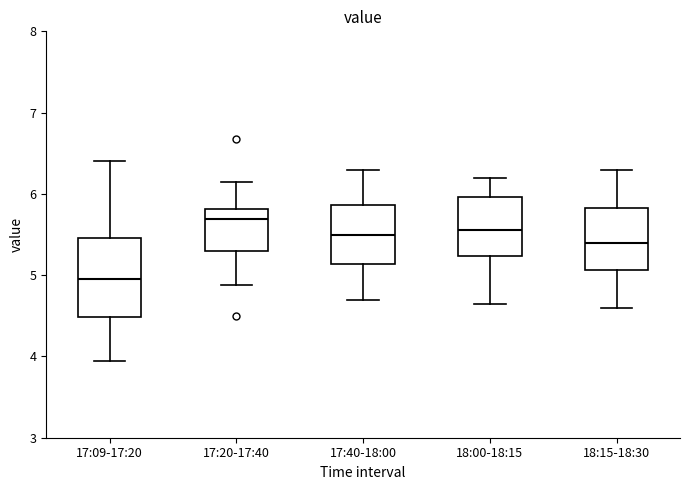

Which box's median line is the highest?

17:20-17:40